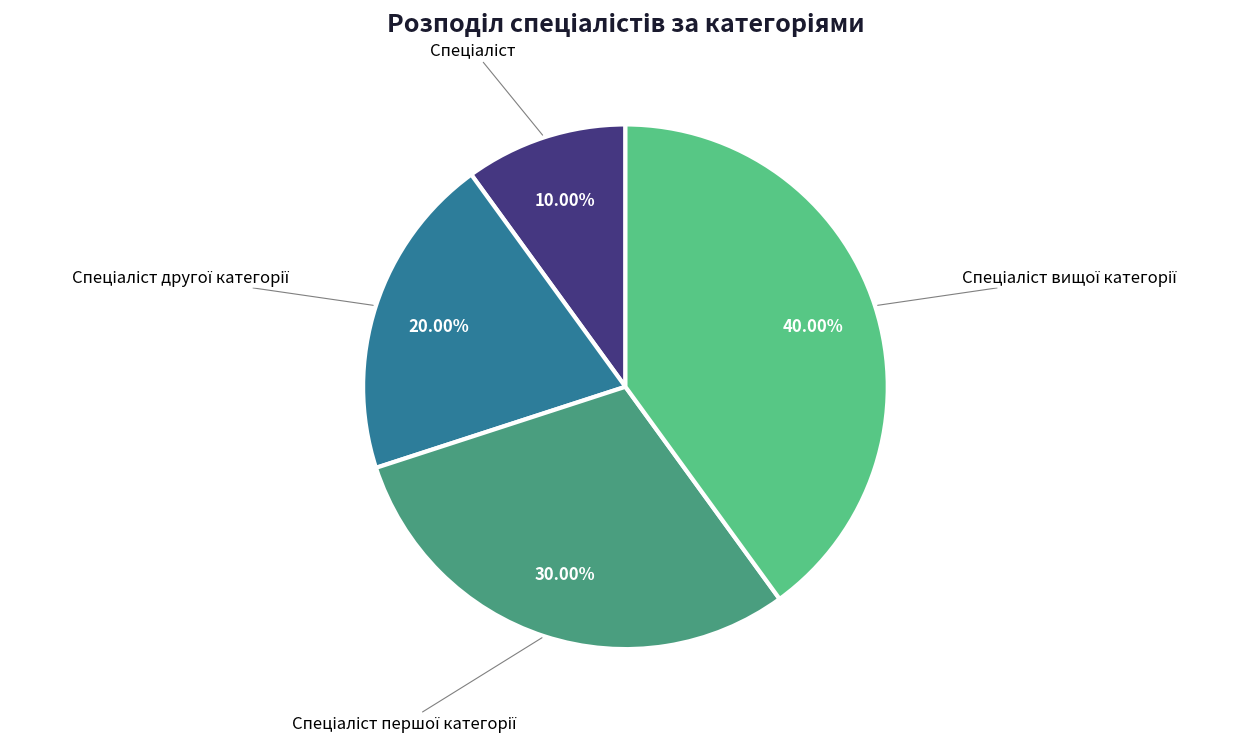

Is there a majority slice in this chart?

No